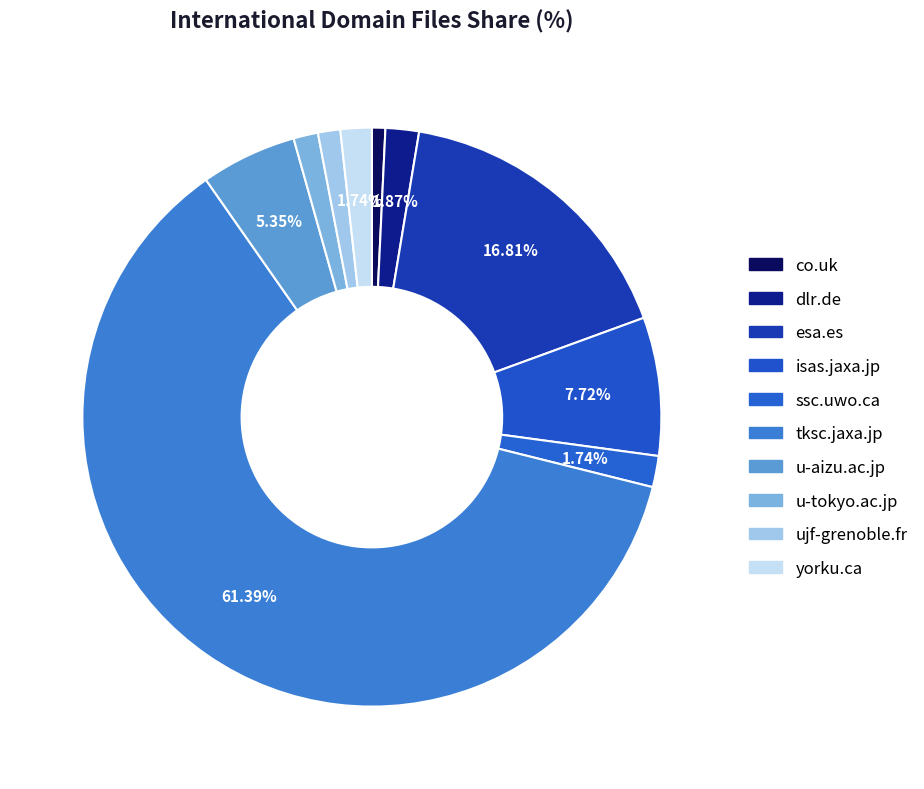

Which category accounts for the majority?

tksc.jaxa.jp